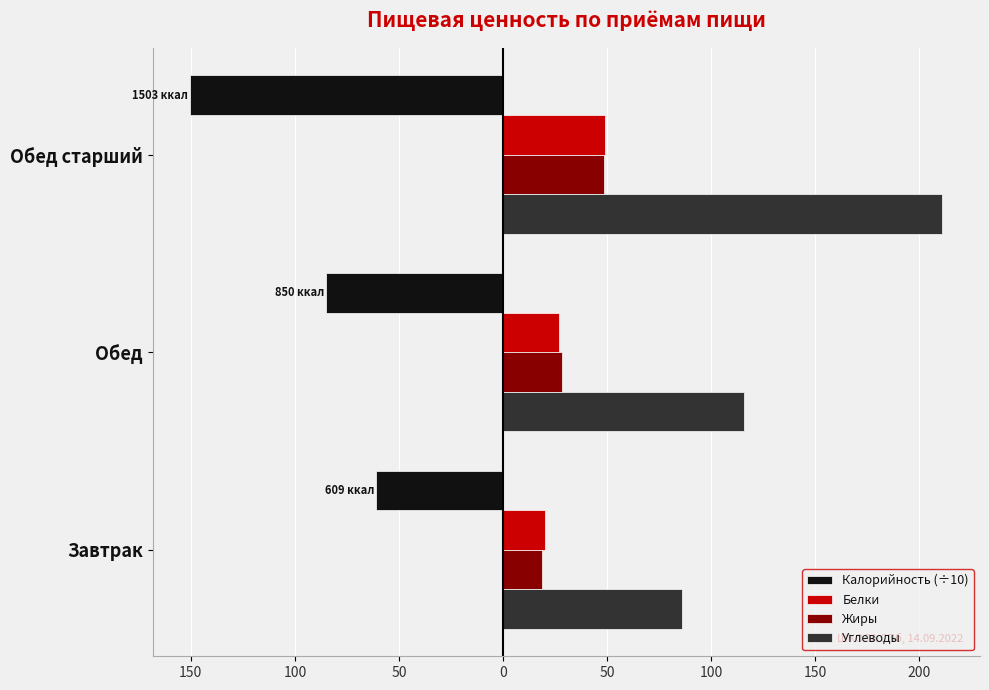

List the series in order of their peak value, lowest first.

Калорийность (÷10), Жиры, Белки, Углеводы